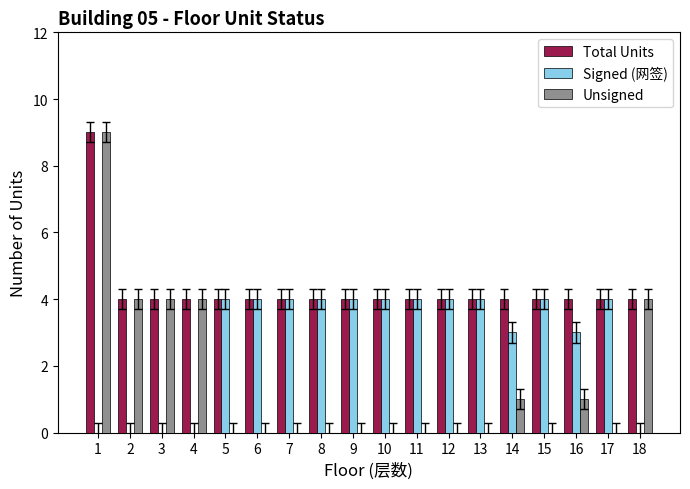

Reading left to right, what are all the values shown in this chart?

Total Units: 1=9	2=4	3=4	4=4	5=4	6=4	7=4	8=4	9=4	10=4	11=4	12=4	13=4	14=4	15=4	16=4	17=4	18=4
Signed (网签): 1=0	2=0	3=0	4=0	5=4	6=4	7=4	8=4	9=4	10=4	11=4	12=4	13=4	14=3	15=4	16=3	17=4	18=0
Unsigned: 1=9	2=4	3=4	4=4	5=0	6=0	7=0	8=0	9=0	10=0	11=0	12=0	13=0	14=1	15=0	16=1	17=0	18=4